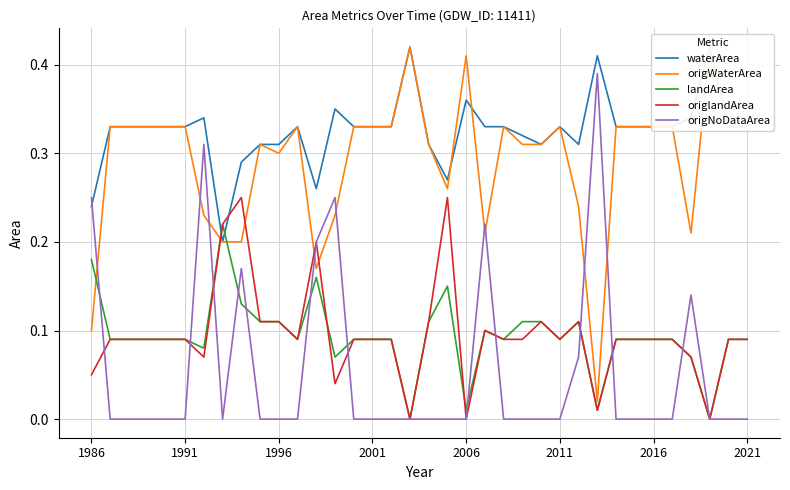

What is the sum of the origNoDataArea values at 12 and 23?

0.2